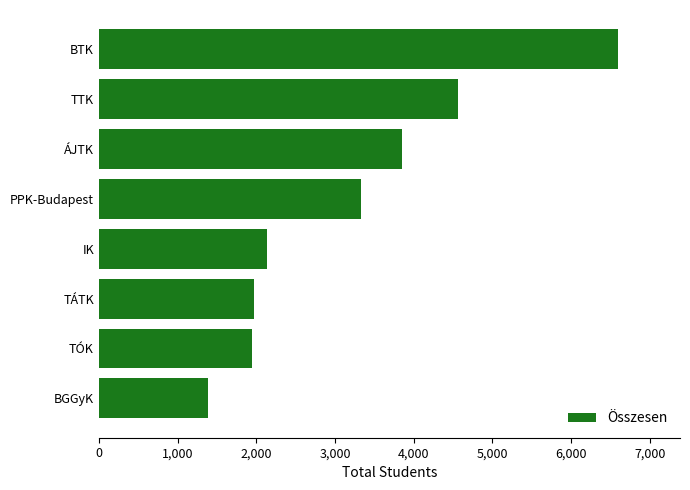

Where is the data nearest to the value 3988?

ÁJTK